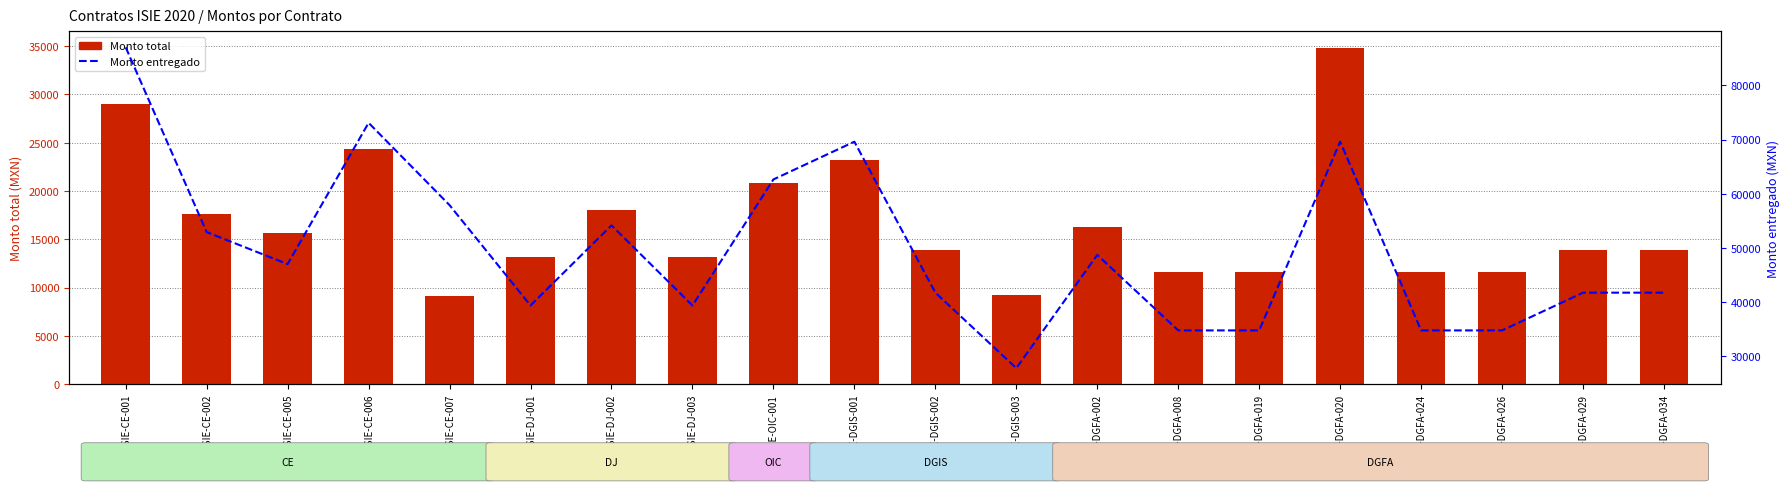

At which category is the sum across all series the highest?

ISIE-CE-001